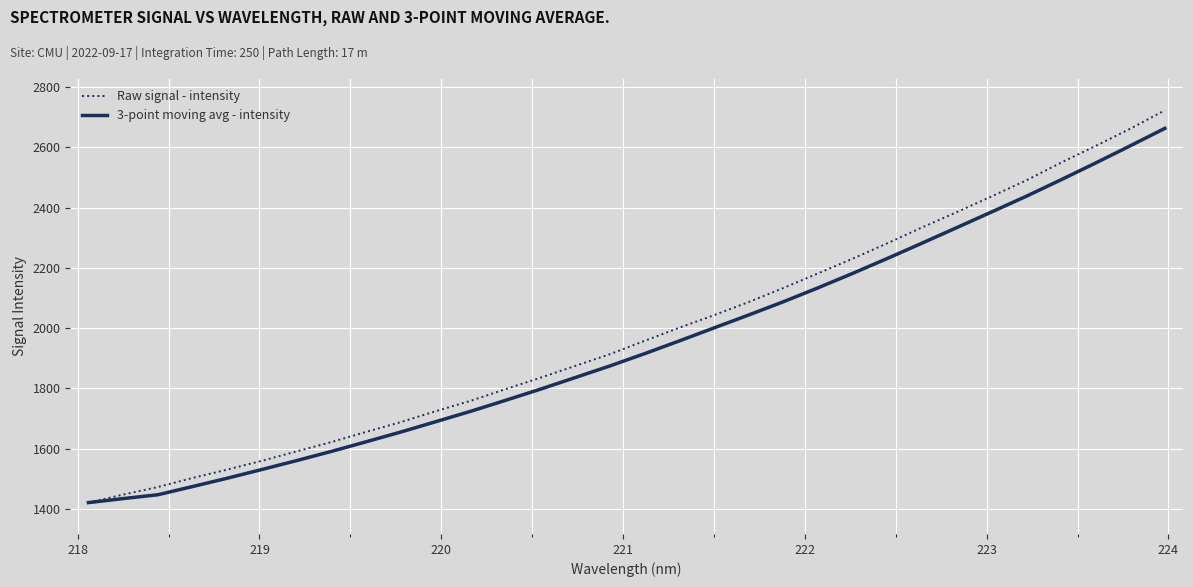

What is the smallest value displayed?

1421.2